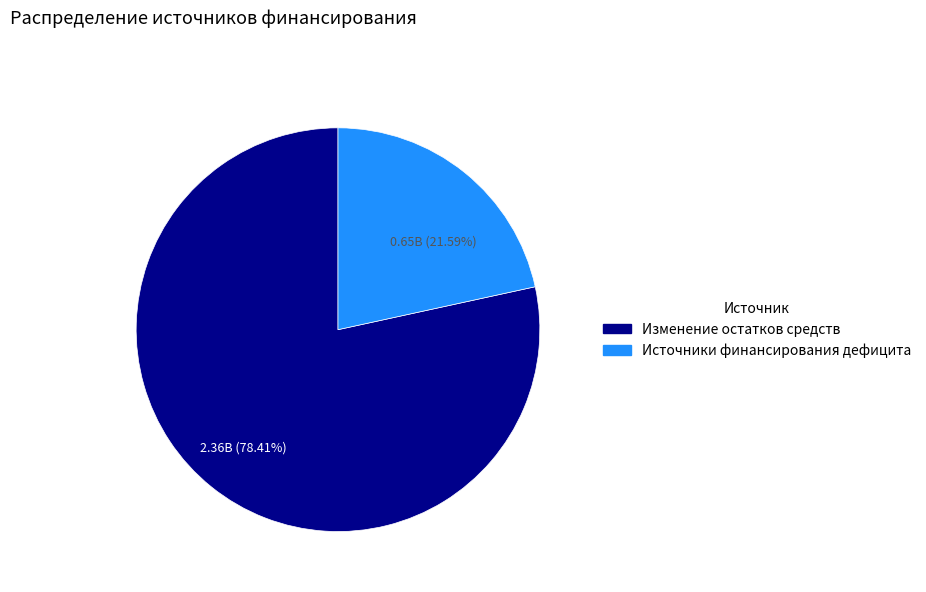

How many segments does this pie chart have?

2